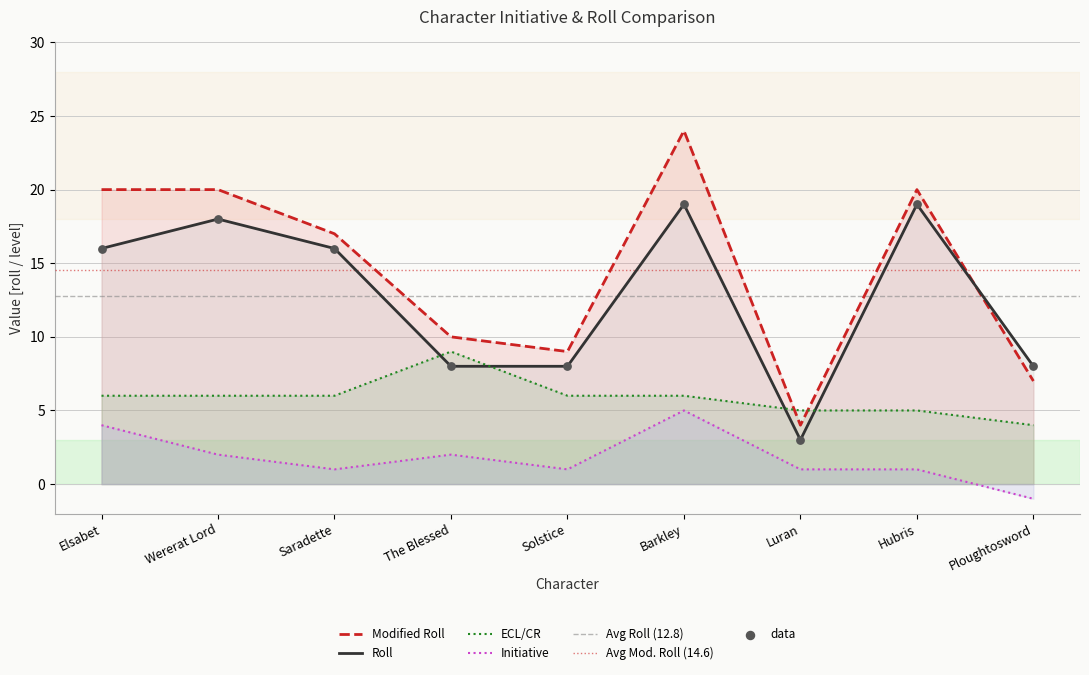

What are all the series names shown in the legend?

Roll, Modified Roll, ECL/CR, Initiative